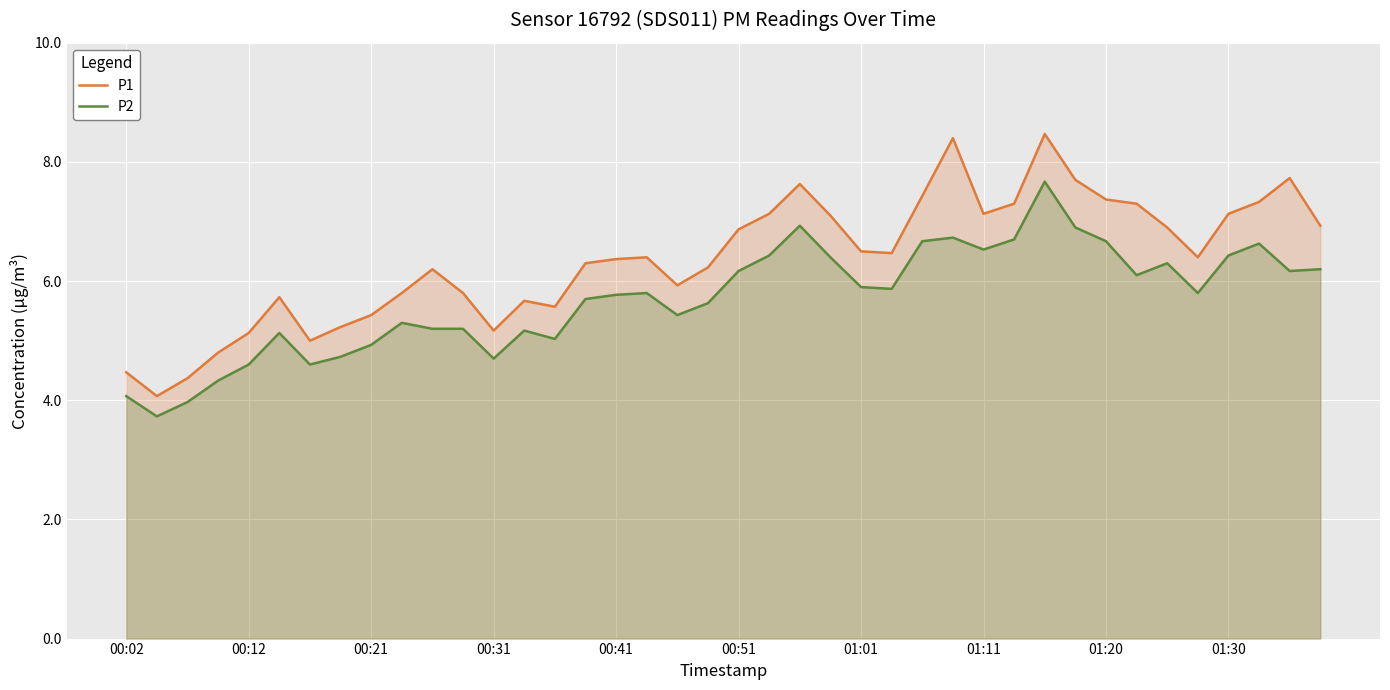

Rank the series by their maximum value, from highest to lowest.

P1, P2